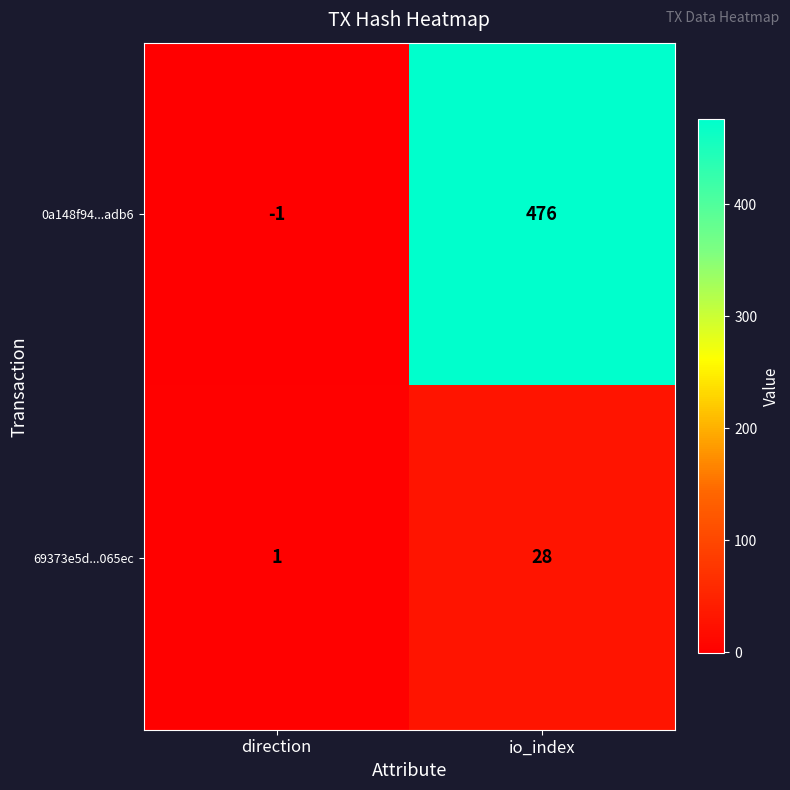

Which series has the widest spread of values?

0a148f94...adb6